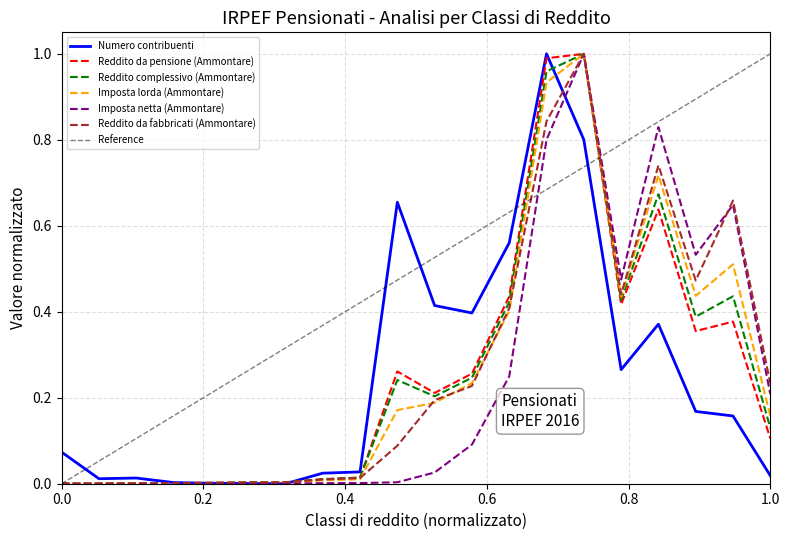

The Imposta lorda (Ammontare) series shows 0.9 at da 15.000 a 20.000. True or false?

True